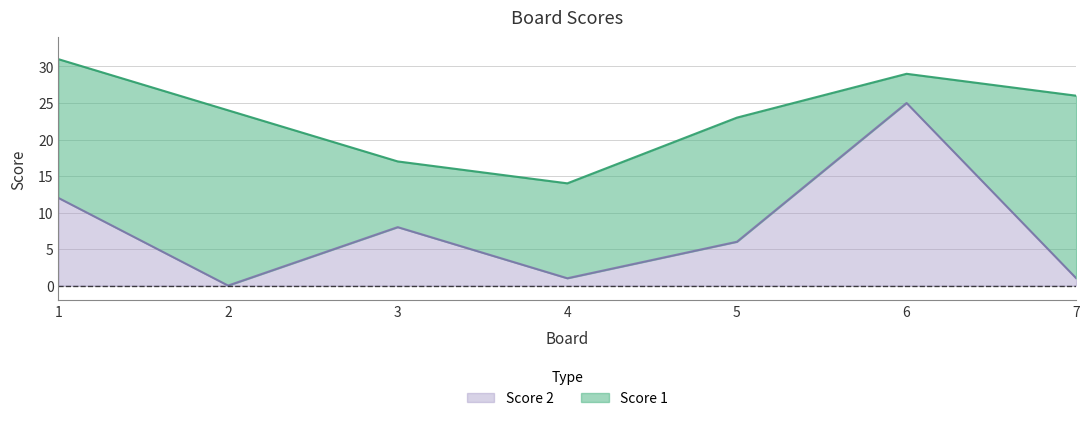

How many data points does each series have?

7